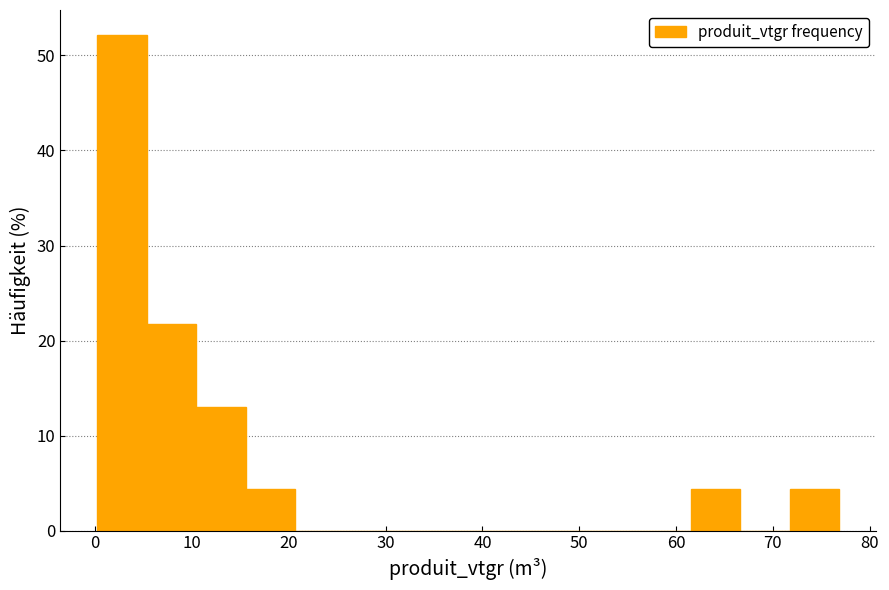

Reading left to right, list every bar in this chart as the range it spans on the x-axis followed by its height. Neither the bar edges nor the heights are printed on the chart, so give them approximately, as read against the axes.

0 to 5: 52
5 to 10: 22
10 to 16: 13
16 to 21: 4
21 to 26: 0
26 to 31: 0
31 to 36: 0
36 to 41: 0
41 to 46: 0
46 to 51: 0
51 to 56: 0
56 to 62: 0
62 to 67: 4
67 to 72: 0
72 to 77: 4